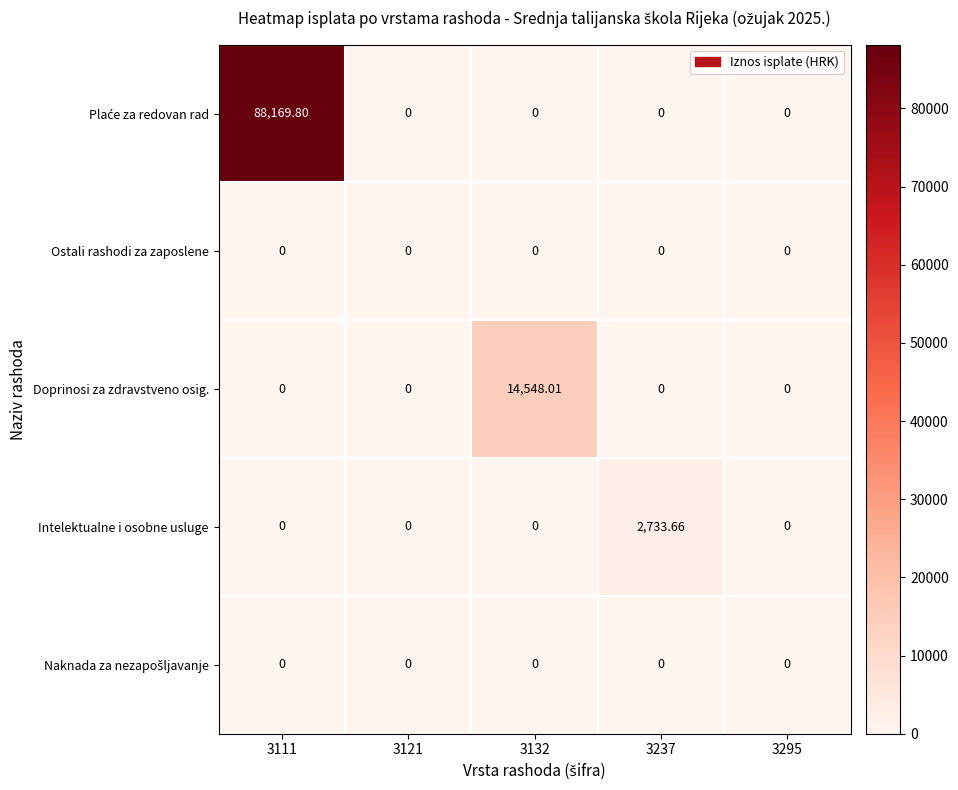

Which series changed the most between 3132 and 3237?

Doprinosi za zdravstveno osig.